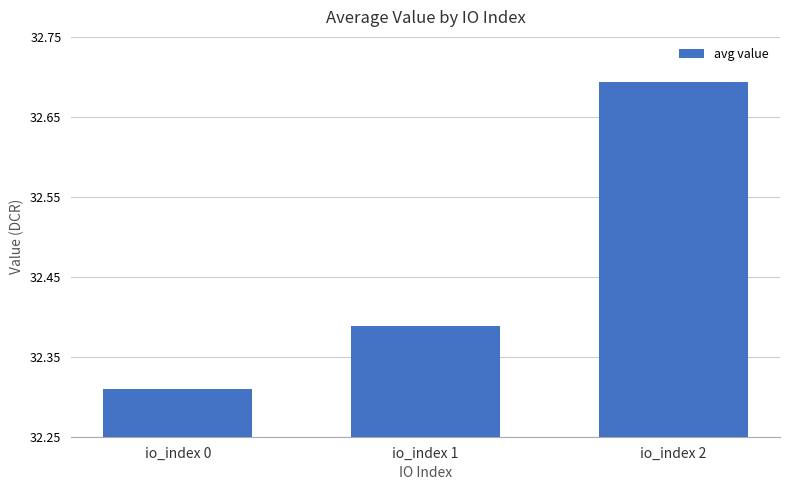

How many bars are there in total?

3